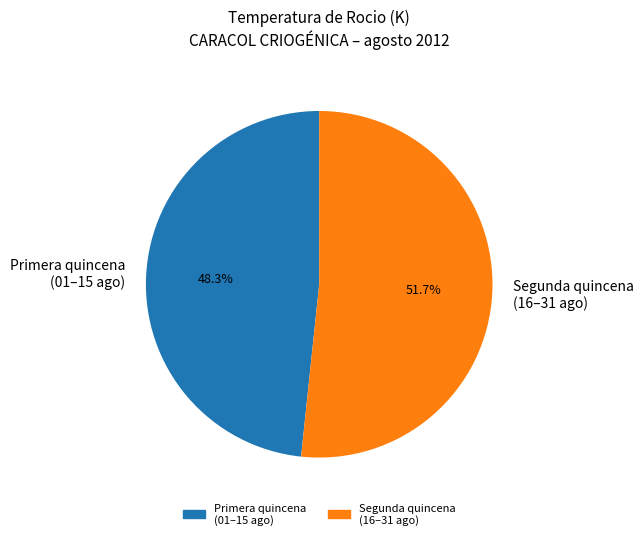

What is the smallest slice in the pie chart?

Primera quincena (01–15 ago)